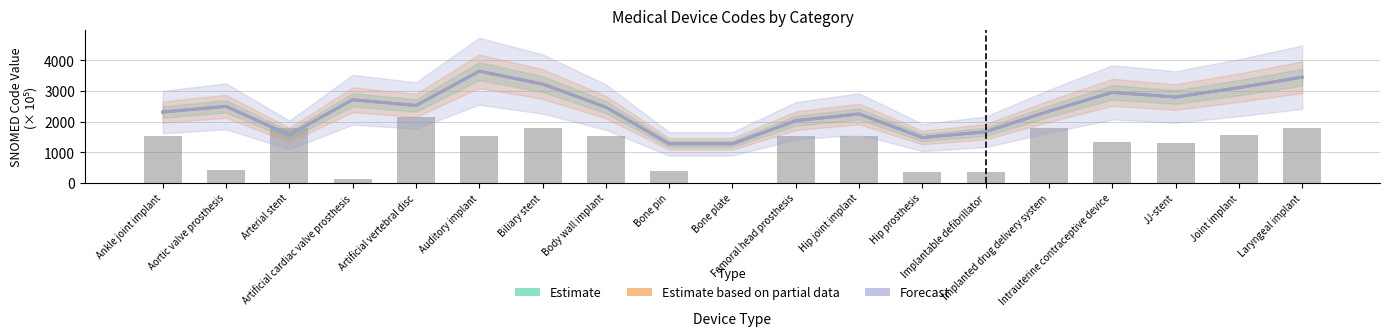

How many distinct data groups are displayed?

3